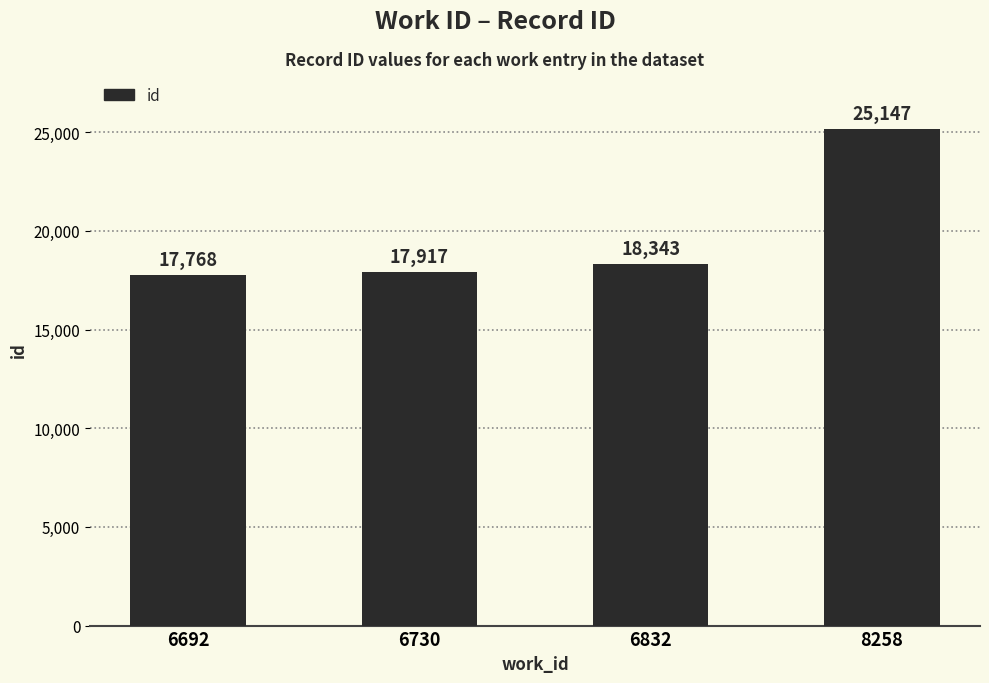

Does the chart contain stacked bars?

No